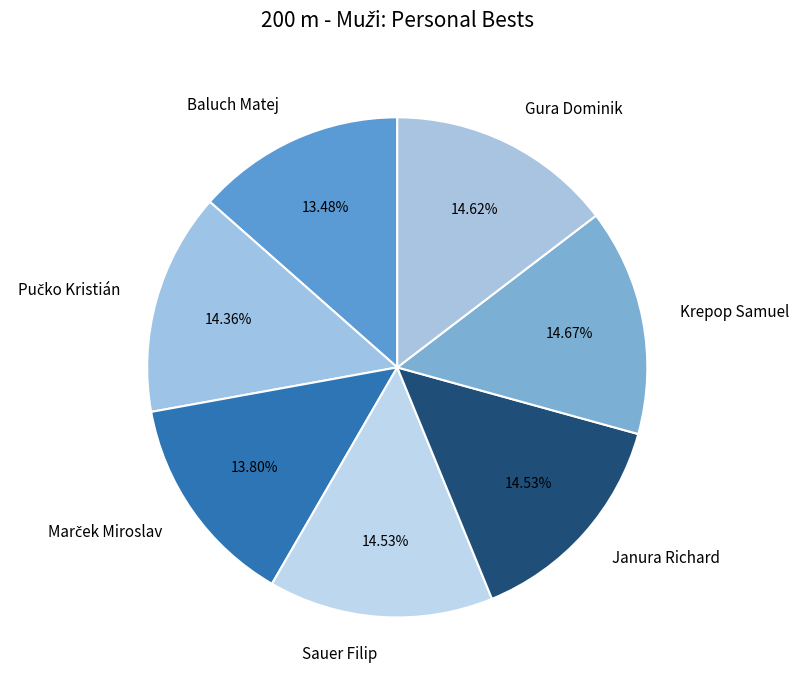

Approximately how many times larger is the value at Krepop Samuel compared to Sauer Filip?

1.0